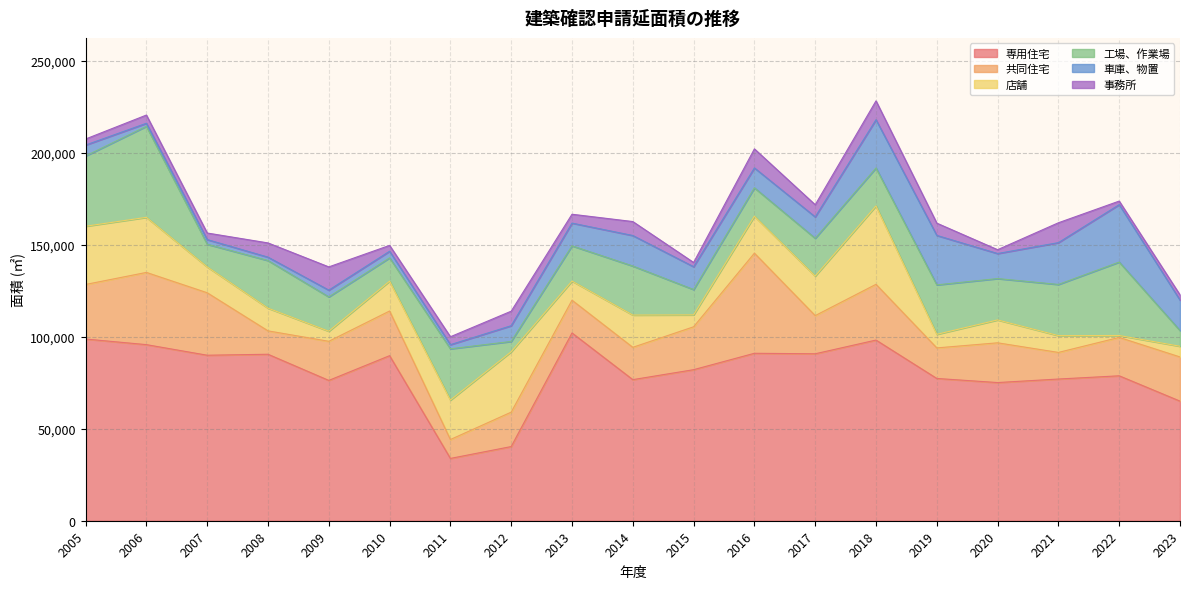

How many data points in 専用住宅 are less than 82064?

9